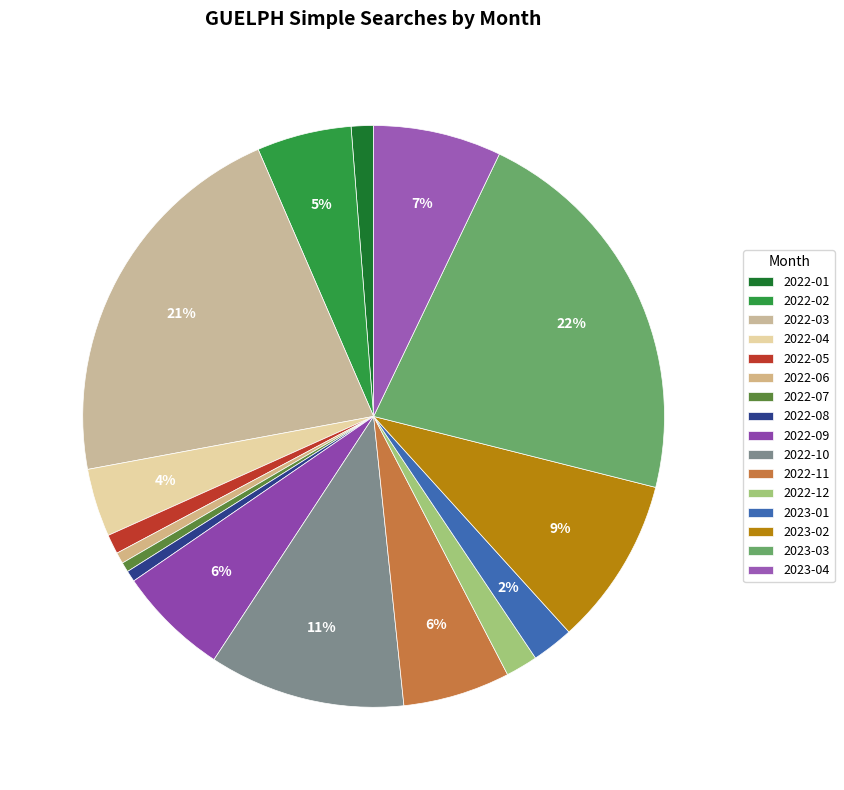

What percentage is the 2022-05 slice, to the nearest percent?

1%